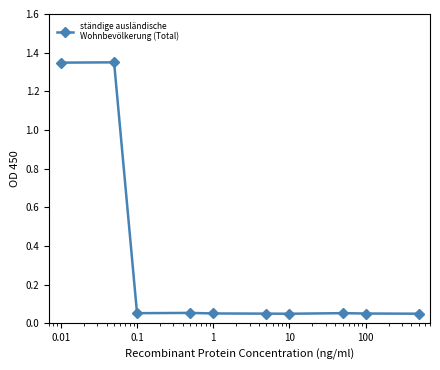

True or false: the data has more than 1 interior local peaks.

True